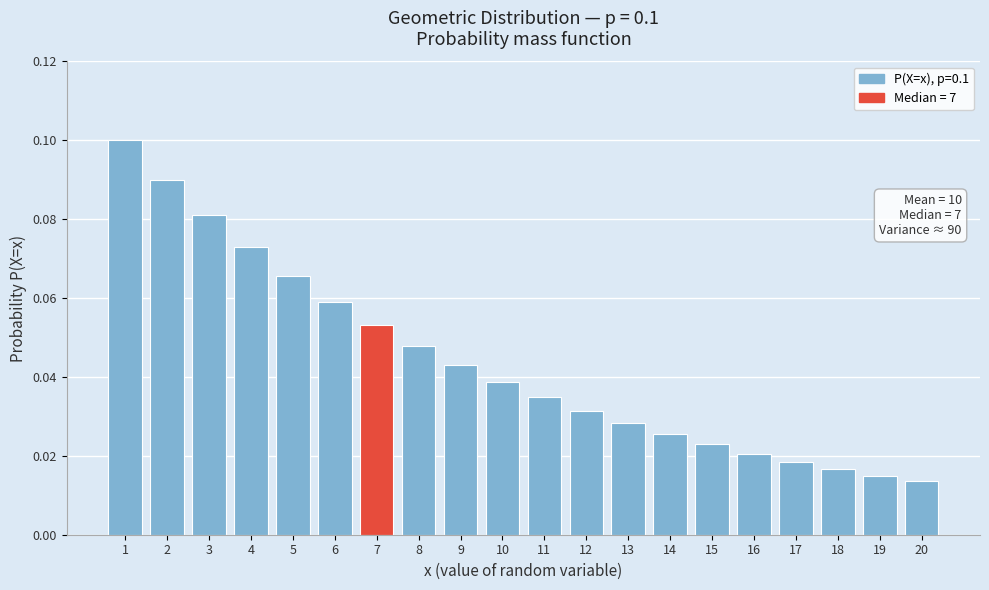

The value at 1 is 0.1. True or false?

True